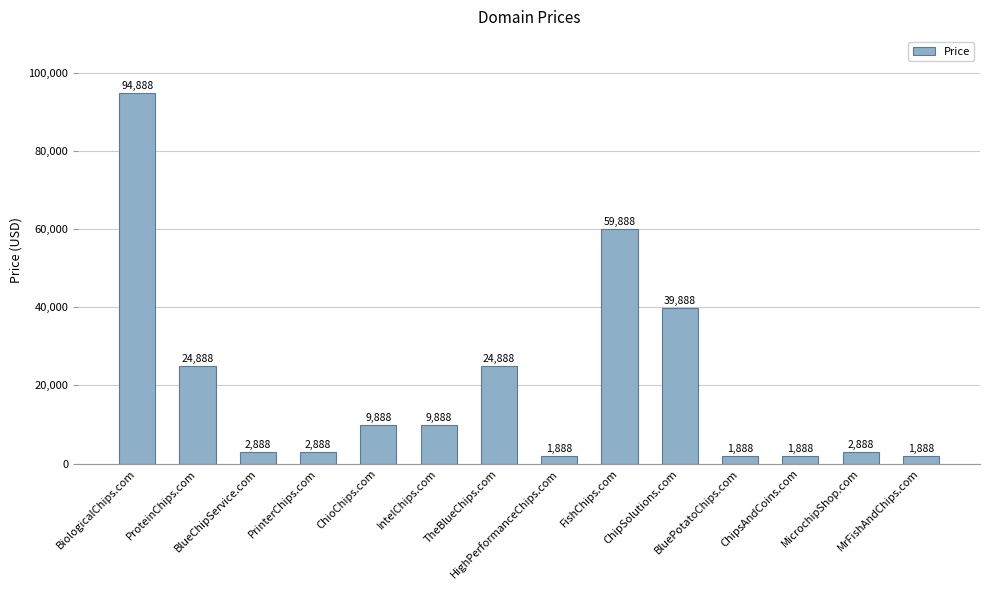

What is the value of the 3rd bar from the left?

2888